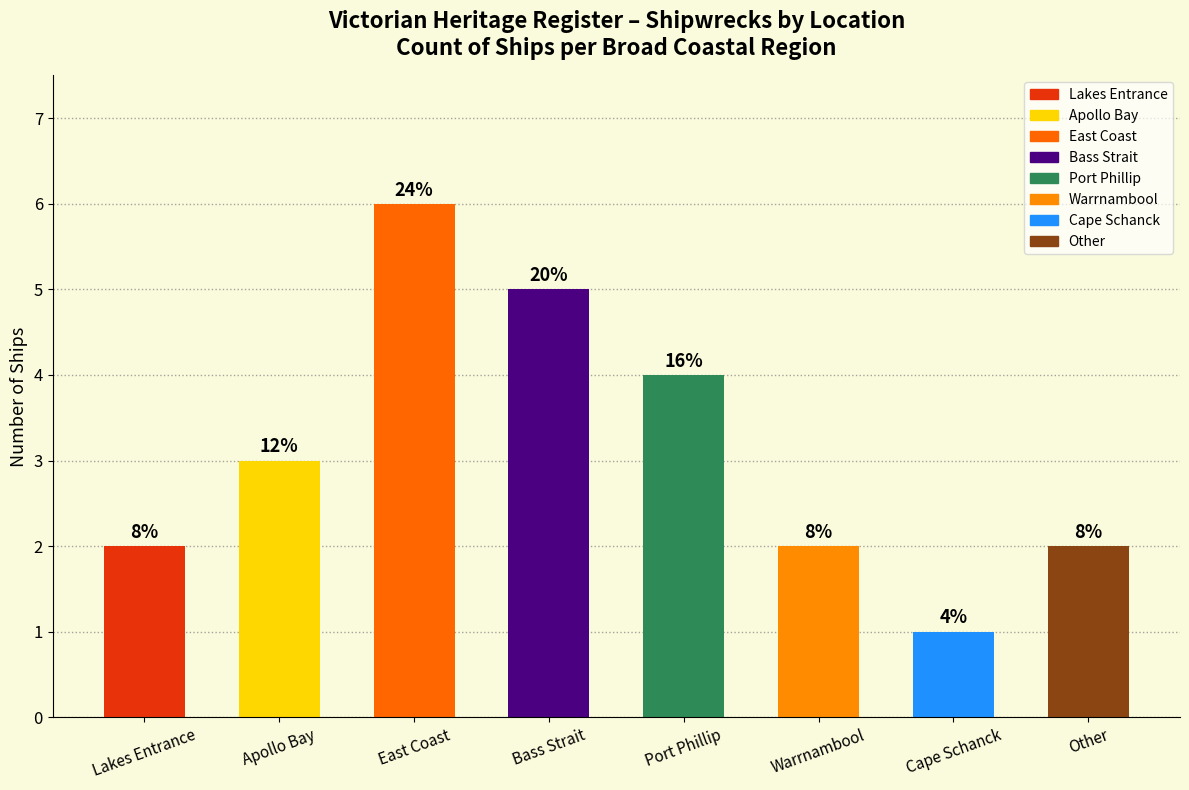

The chart shows a value of 1 at Warrnambool. True or false?

False